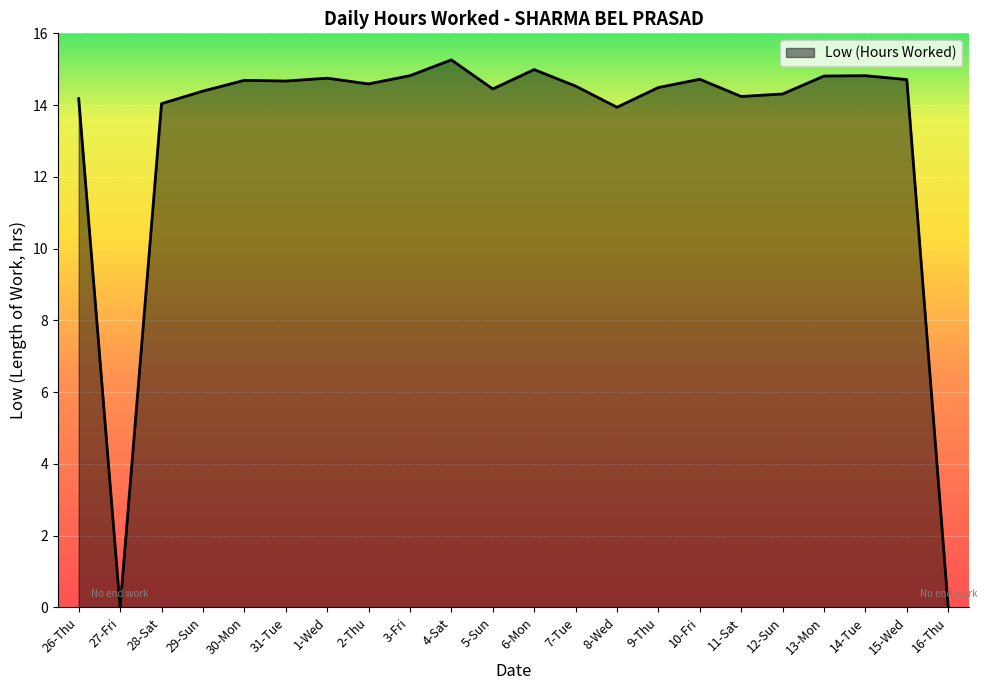

What is the maximum value shown in the chart?

15.3